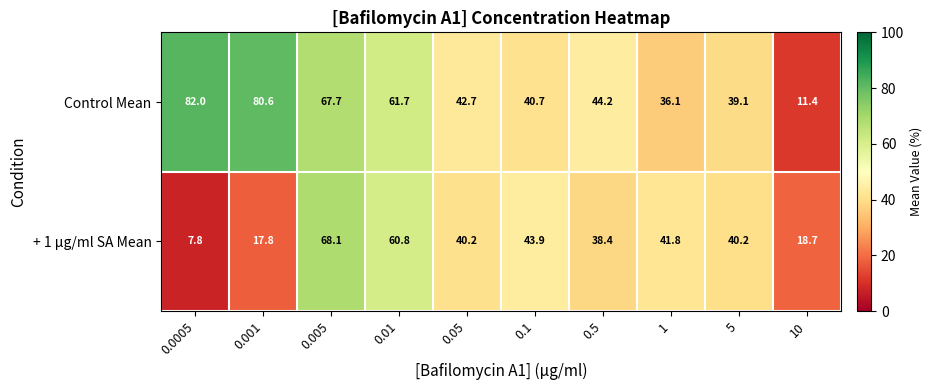

What is the difference between the maximum and second lowest values in the Control Mean series?

45.9